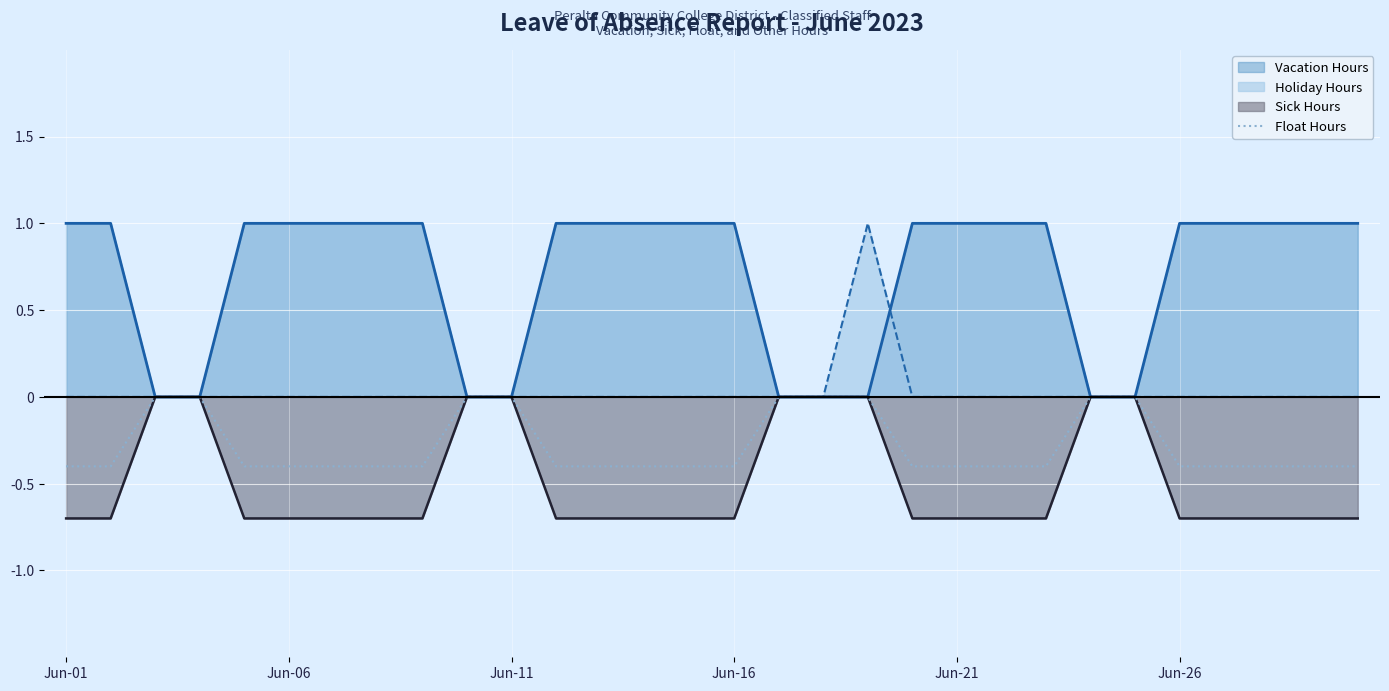

Reading left to right, extract all data points from this chart.

-0.4	-0.4	-0.0	-0.0	-0.4	-0.4	-0.4	-0.4	-0.4	-0.0	-0.0	-0.4	-0.4	-0.4	-0.4	-0.4	-0.0	-0.0	0.0	-0.4	-0.4	-0.4	-0.4	-0.0	-0.0	-0.4	-0.4	-0.4	-0.4	-0.4